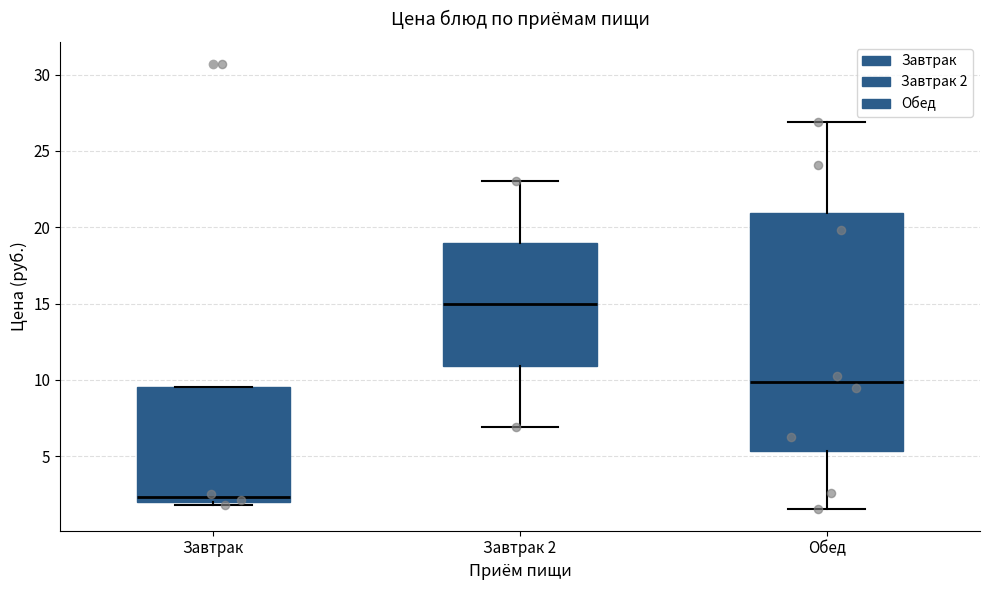

Reading left to right, read every box against the y-axis: the position of its median line, the range the box covers, and the ends of its whiskers. The values are not printed on the chart, so give them approximately, as read against the axis.

Завтрак: median 2.5, box 2.0 to 9.5, whiskers 2.0 (just below the box's lower edge) to 9.5
Завтрак 2: median 15.0, box 11.0 to 19.0, whiskers 7.0 to 23.0
Обед: median 10.0, box 5.5 to 21.0, whiskers 1.5 to 27.0